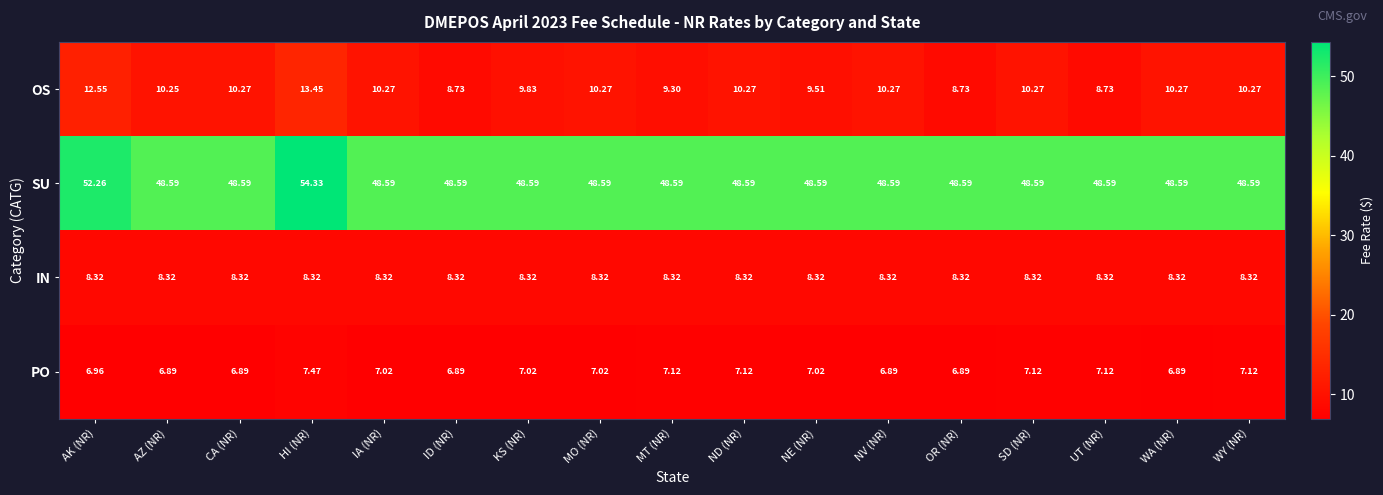

Which series has the largest total across all categories?

SU